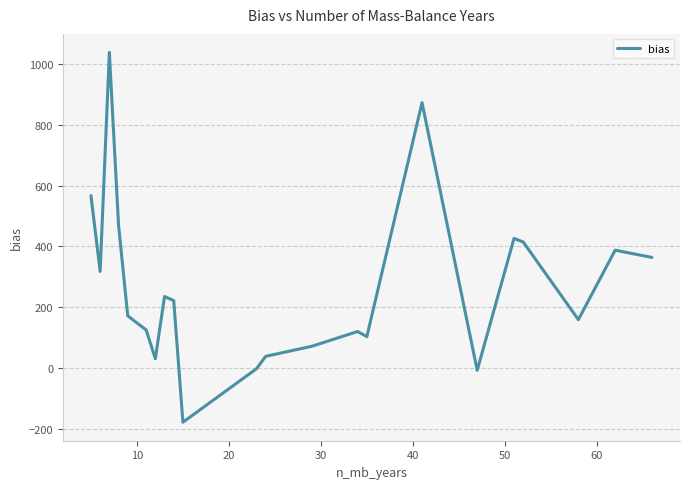

How many interior local peaks (higher than both neighbors) does the data have?

6